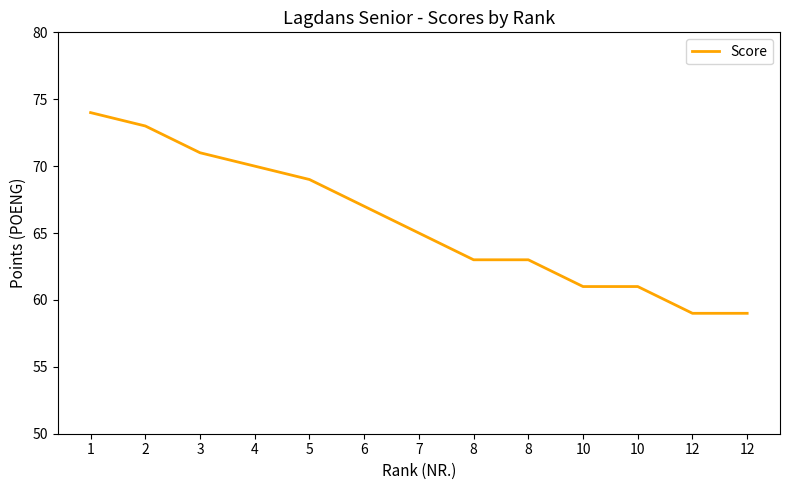

Where does the data first go above 65?

1